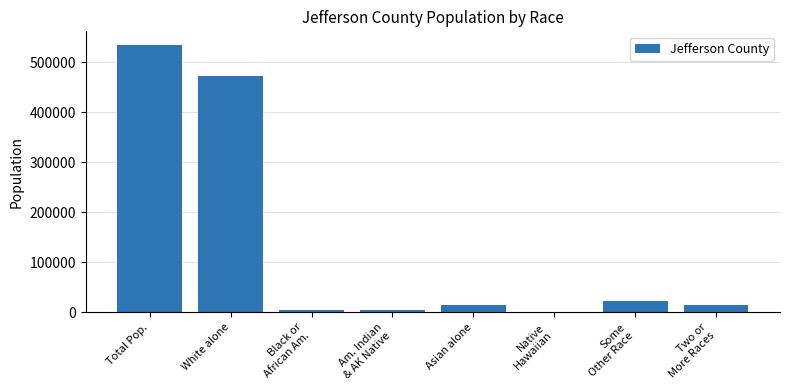

What is the difference between the values at Asian alone and White alone?

458657